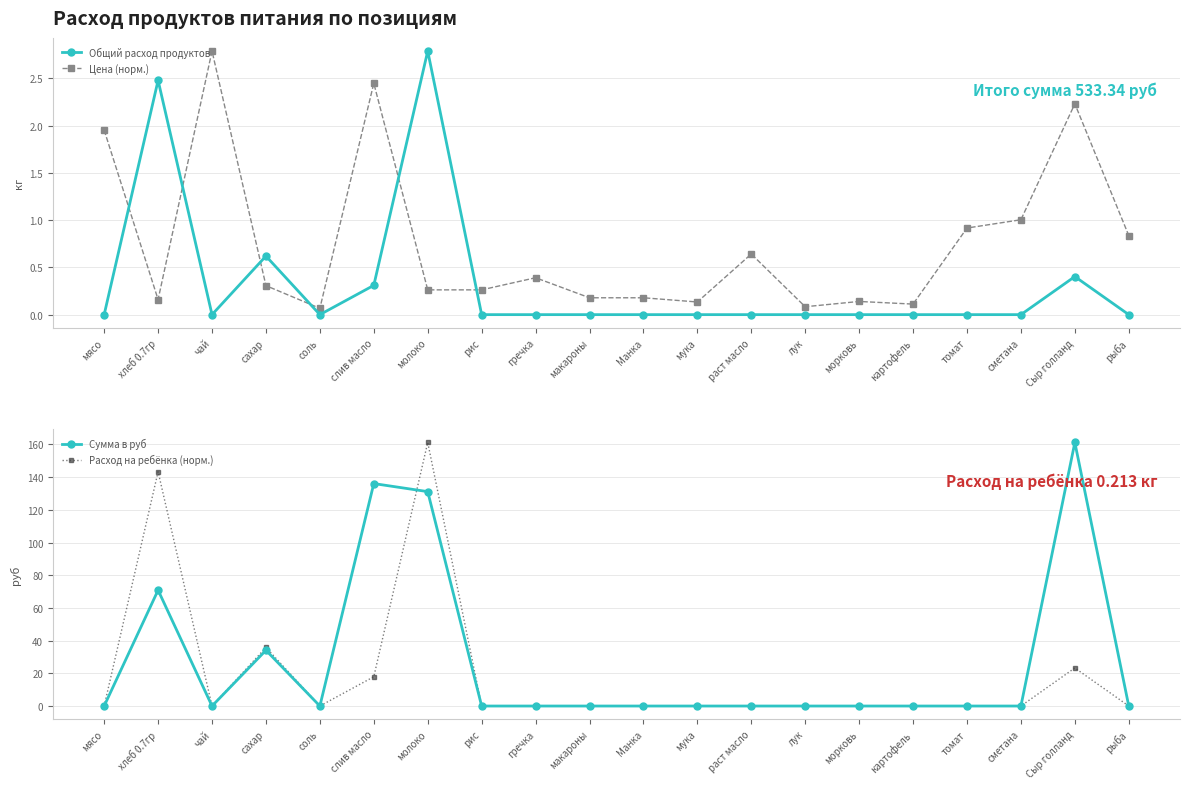

Does the chart display data point markers on the line(s)?

Yes